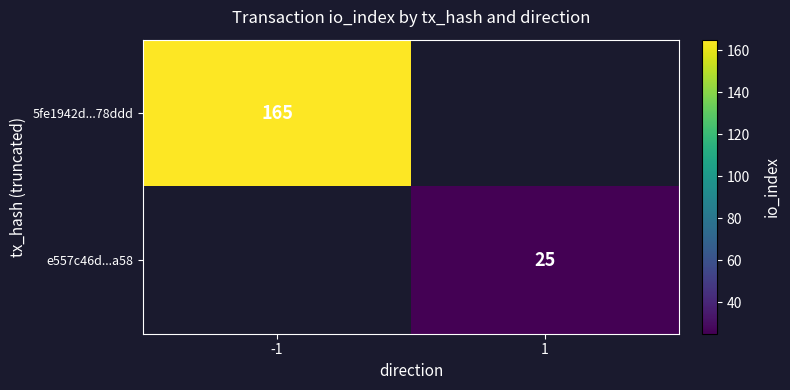

At how many categories does at least one series exceed 160?

1